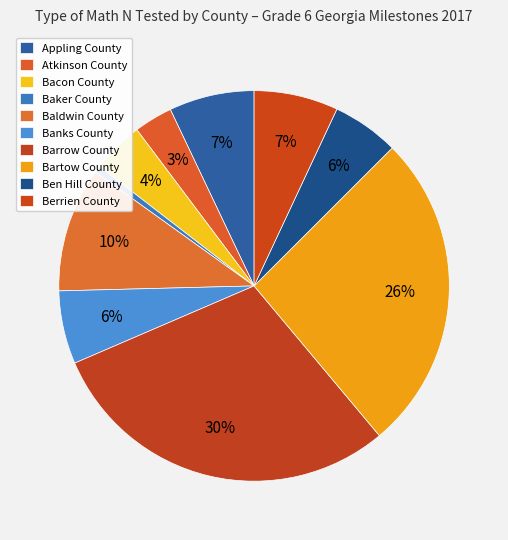

Is Barrow County the majority of the pie?

No